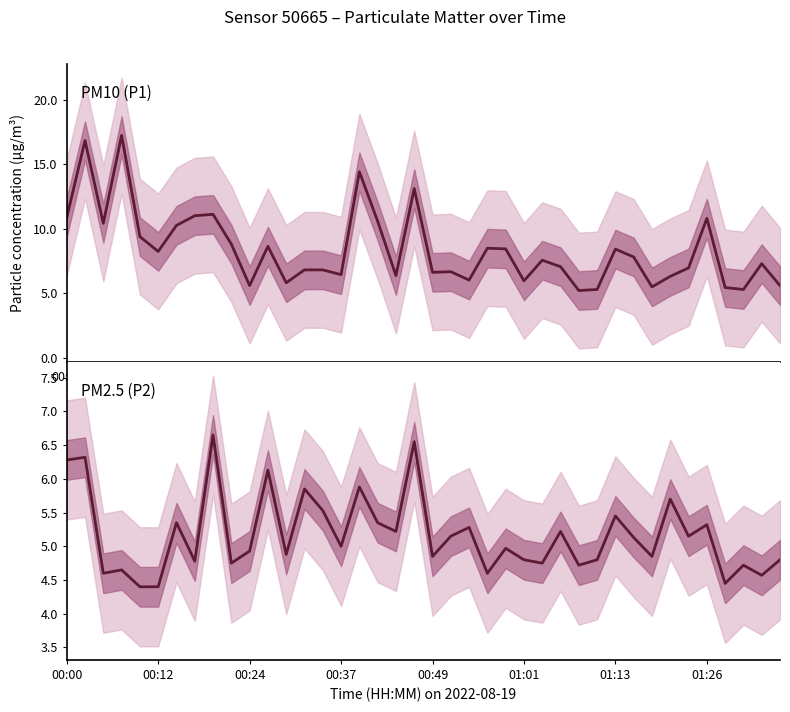

True or false: PM2.5 (P2) and PM10 (P1) cross at least once.

False